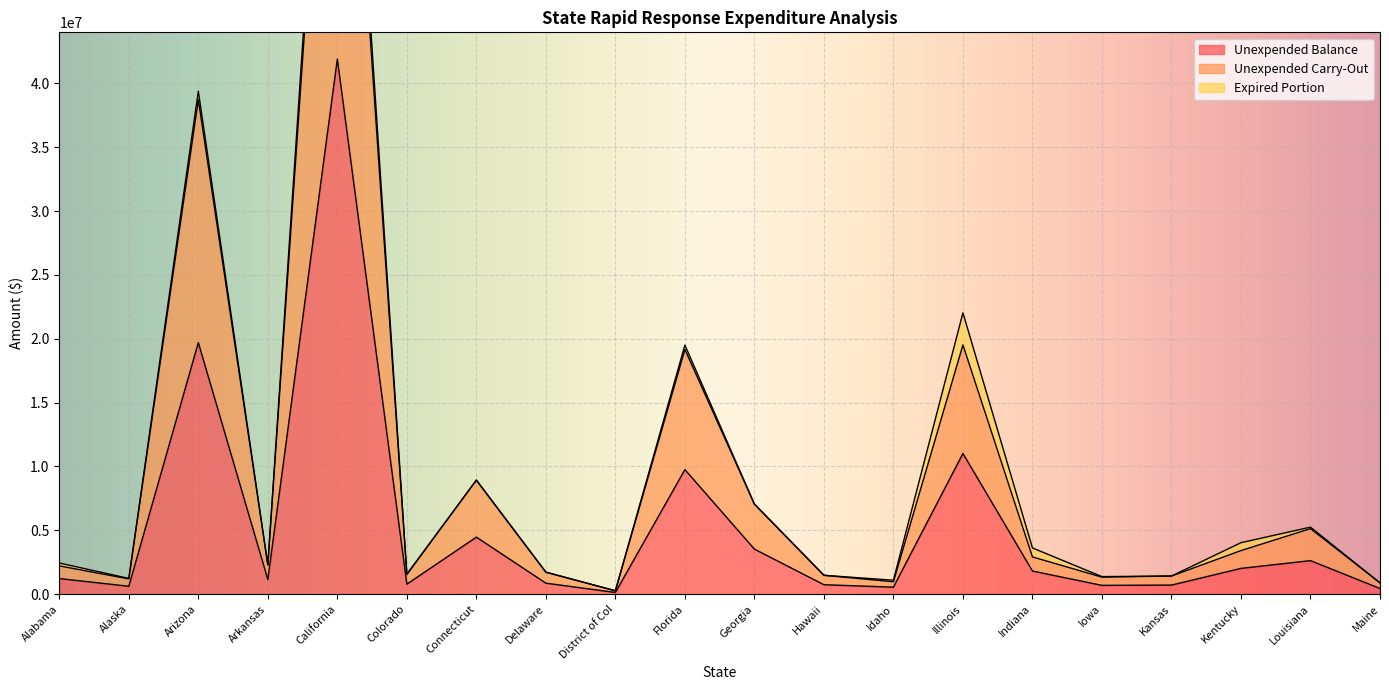

What is the spread (max minus min) of values at Delaware?

859642